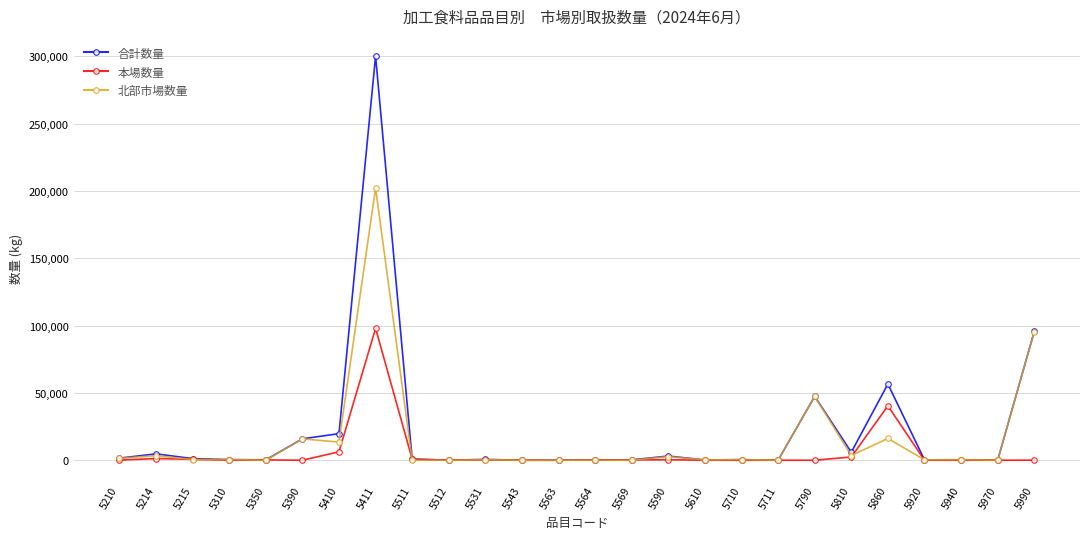

List the series in order of their peak value, lowest first.

本場数量, 北部市場数量, 合計数量